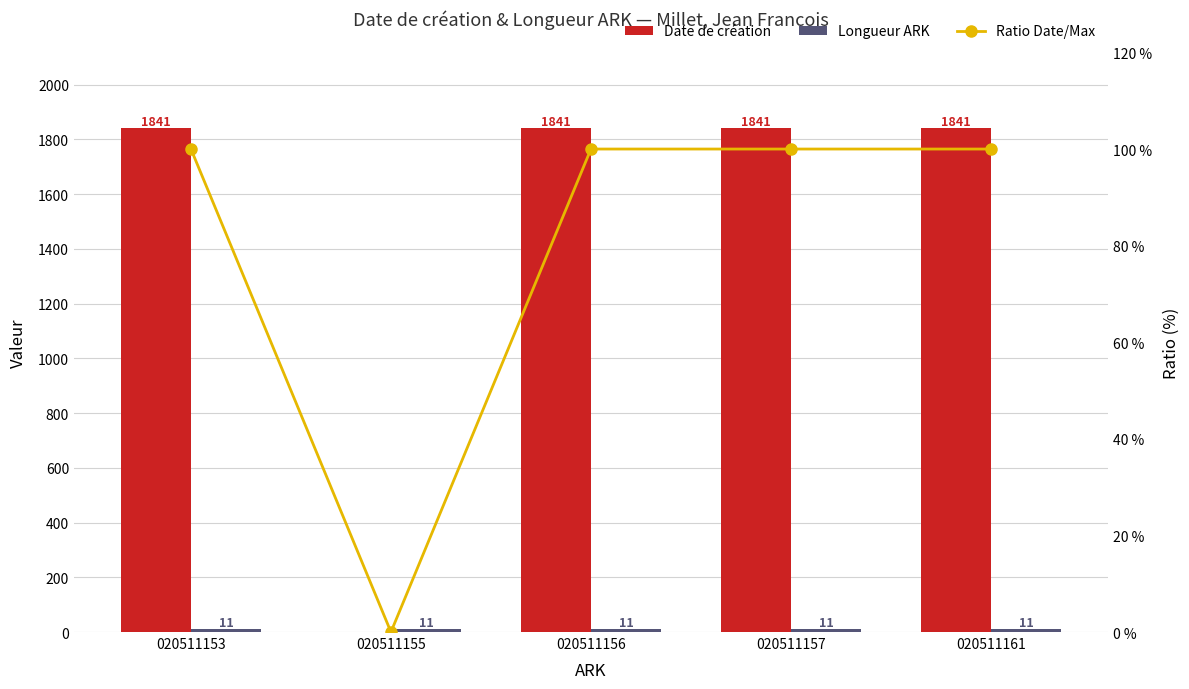

What is the average value of the Ratio Date/Max series?

80